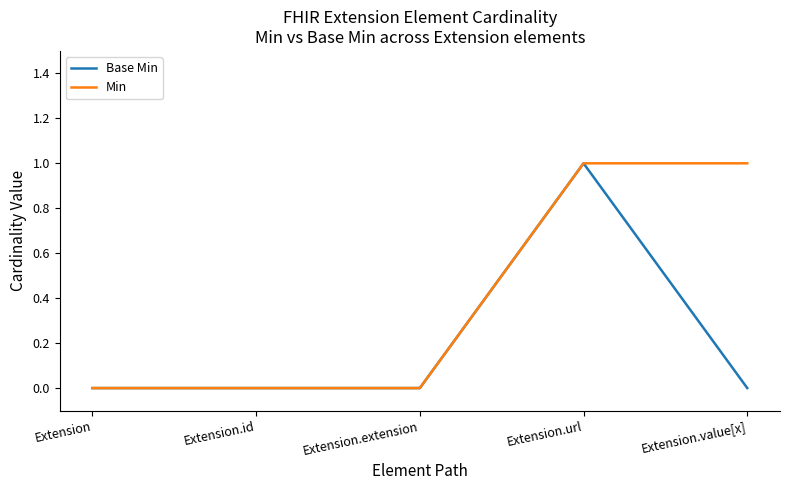

Which category has the highest value in the Base Min series?

Extension.url